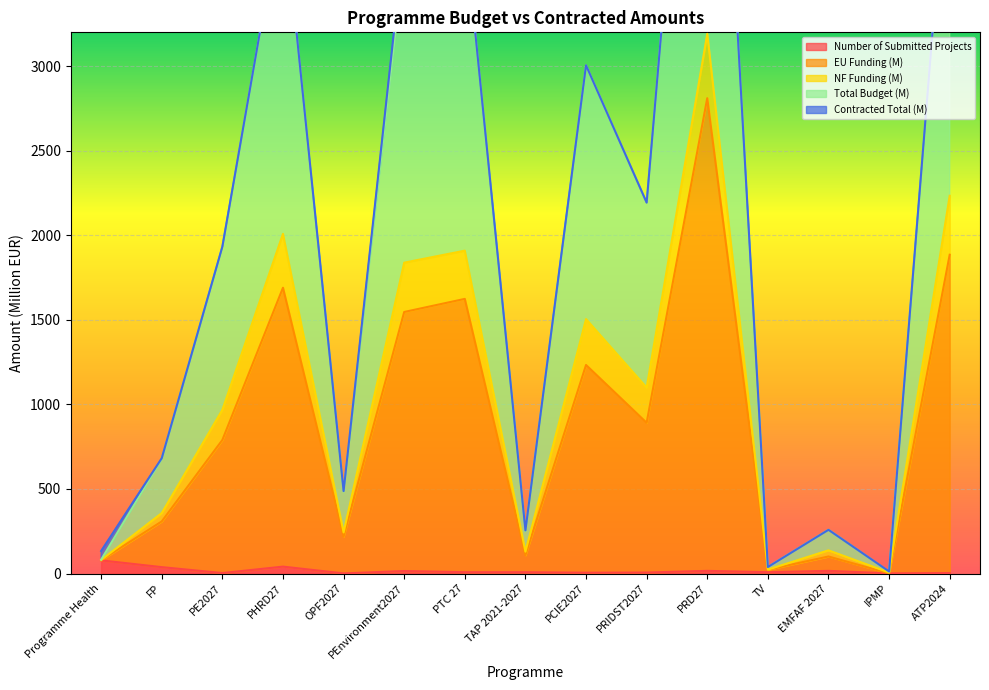

What is the label of the 6th point from the left?

PEnvironment2027